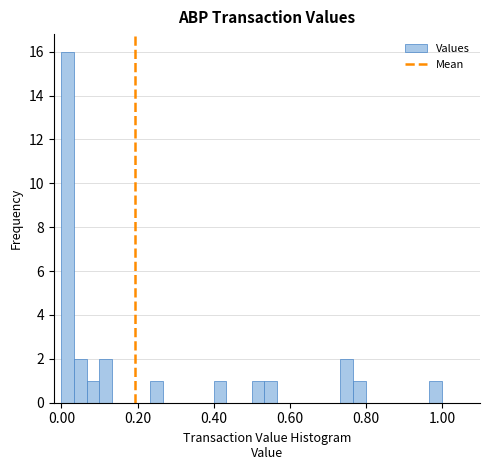

Read against the x-axis, roughly where is the centre of the tallest bar?

0.02